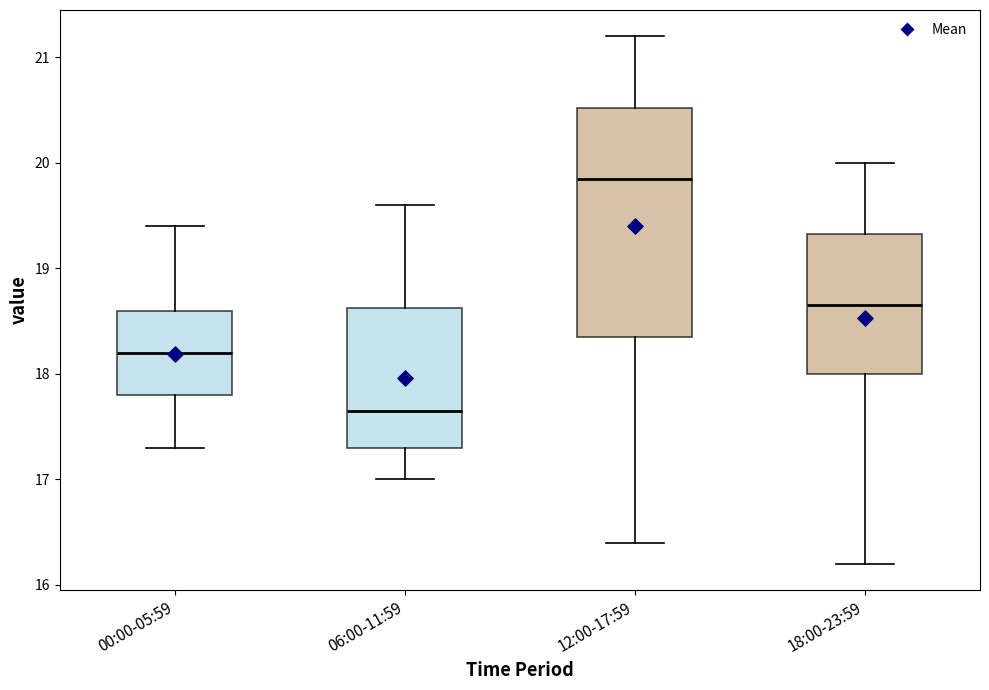

Reading left to right, read every box against the y-axis: the position of its median line, the range the box covers, and the ends of its whiskers. The values are not printed on the chart, so give them approximately, as read against the axis.

00:00-05:59: median 18.2, box 17.8 to 18.6, whiskers 17.3 to 19.4
06:00-11:59: median 17.7, box 17.3 to 18.6, whiskers 17.0 to 19.6
12:00-17:59: median 19.9, box 18.4 to 20.5, whiskers 16.4 to 21.2
18:00-23:59: median 18.7, box 18.0 to 19.3, whiskers 16.2 to 20.0